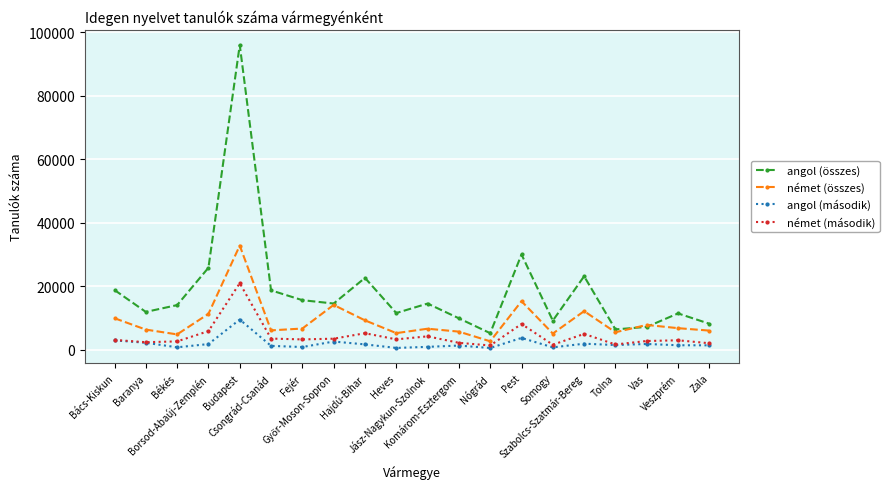

At which category does angol (összes) reach its first local valley?

Baranya